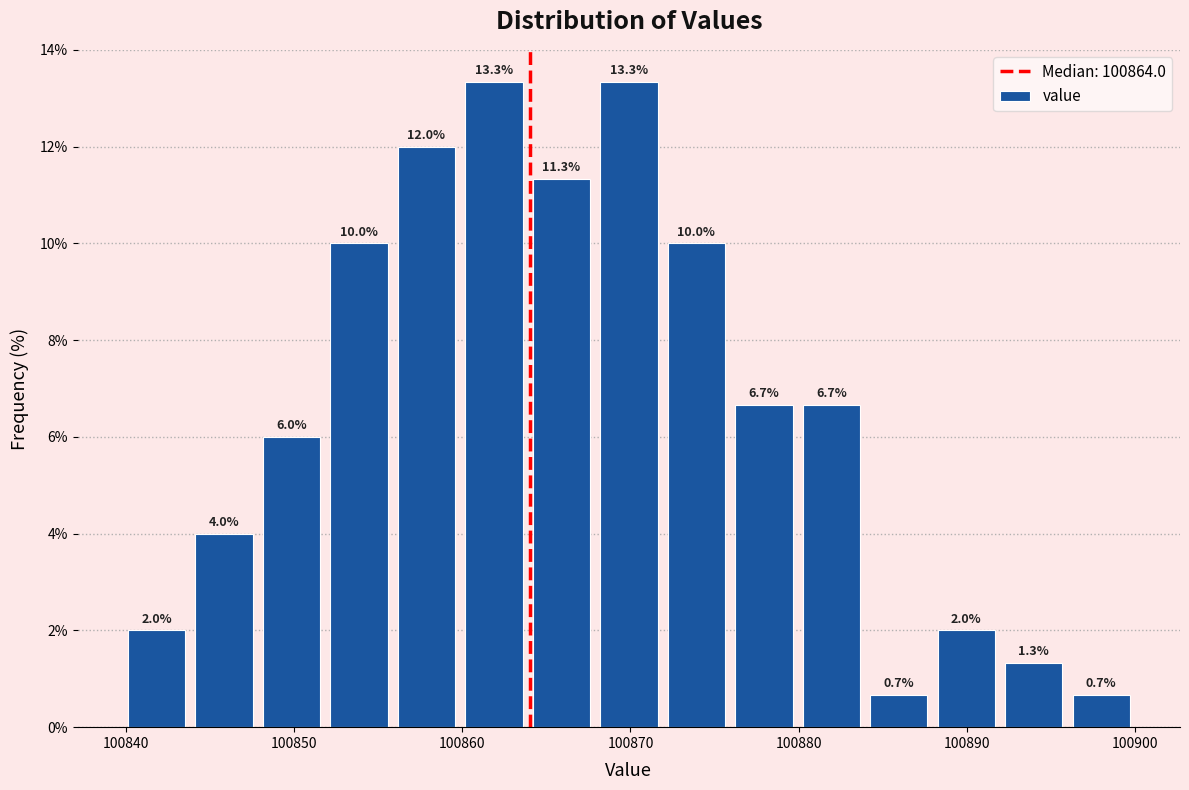

How tall is the bar that spans 100844 to 100848 on the x-axis? The bar edges are not printed on the chart, so give them approximately, as read against the axis.

4.0